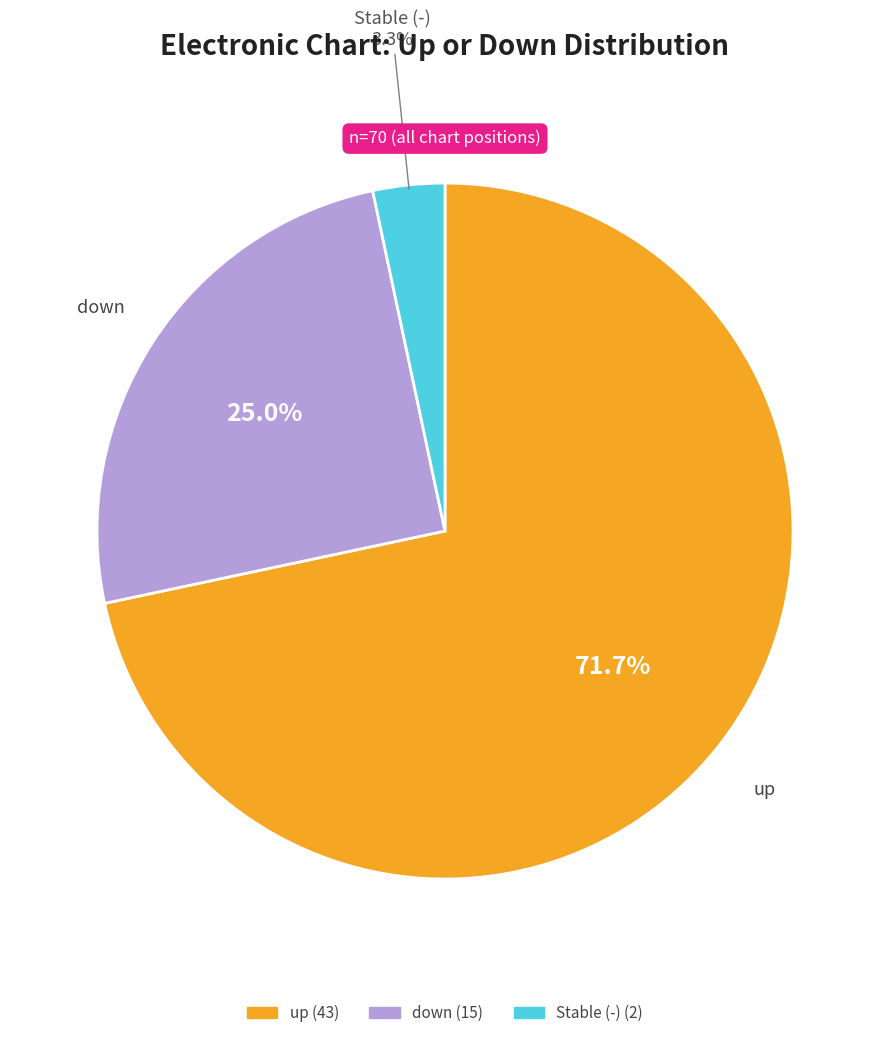

Is there a majority slice in this chart?

Yes